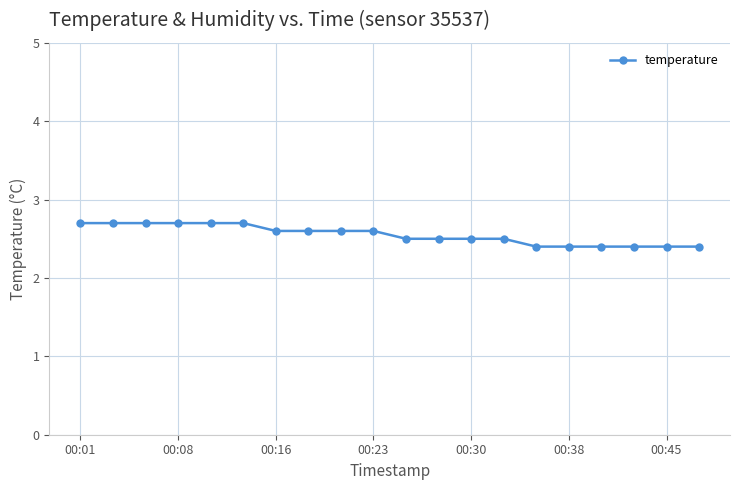

Reading left to right, what are all the values shown in this chart?

2.7	2.7	2.7	2.7	2.7	2.7	2.6	2.6	2.6	2.6	2.5	2.5	2.5	2.5	2.4	2.4	2.4	2.4	2.4	2.4